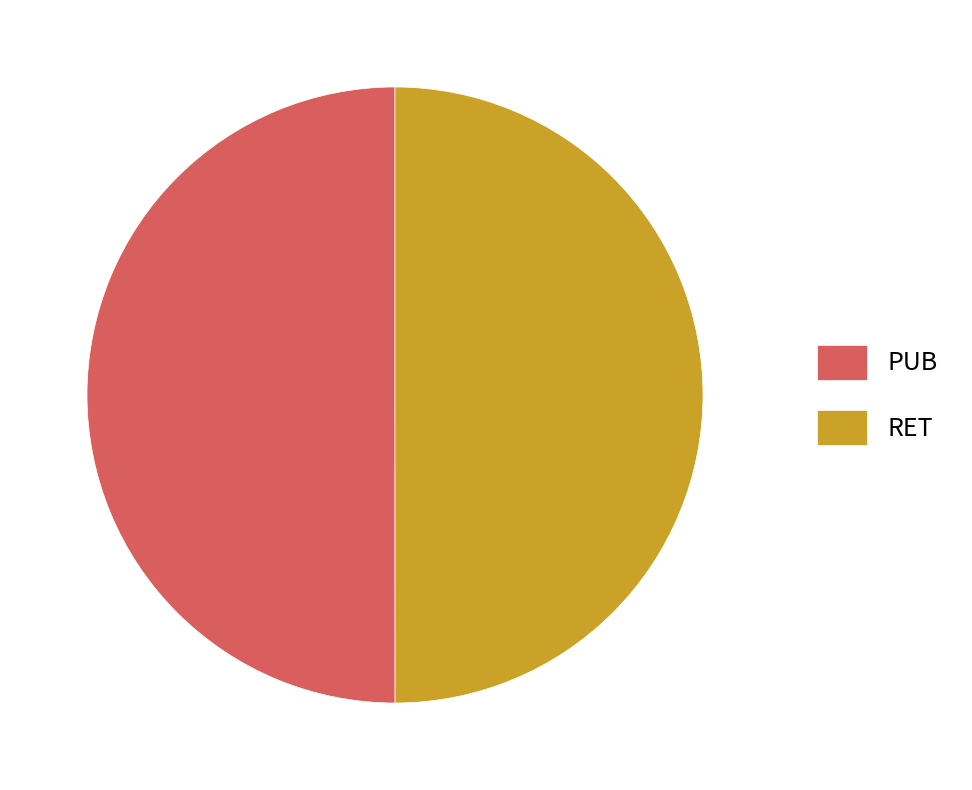

What is the ratio of the value at RET to the value at PUB?

1.0